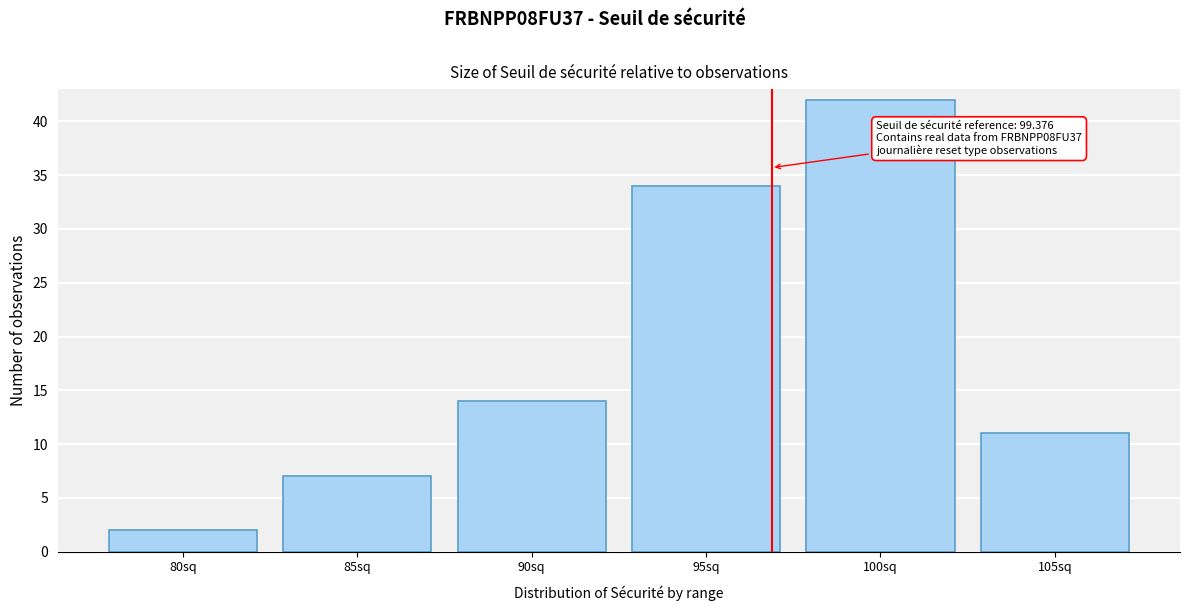

Reading left to right, list all the values displayed in this chart.

80sq=2	85sq=7	90sq=14	95sq=34	100sq=42	105sq=11